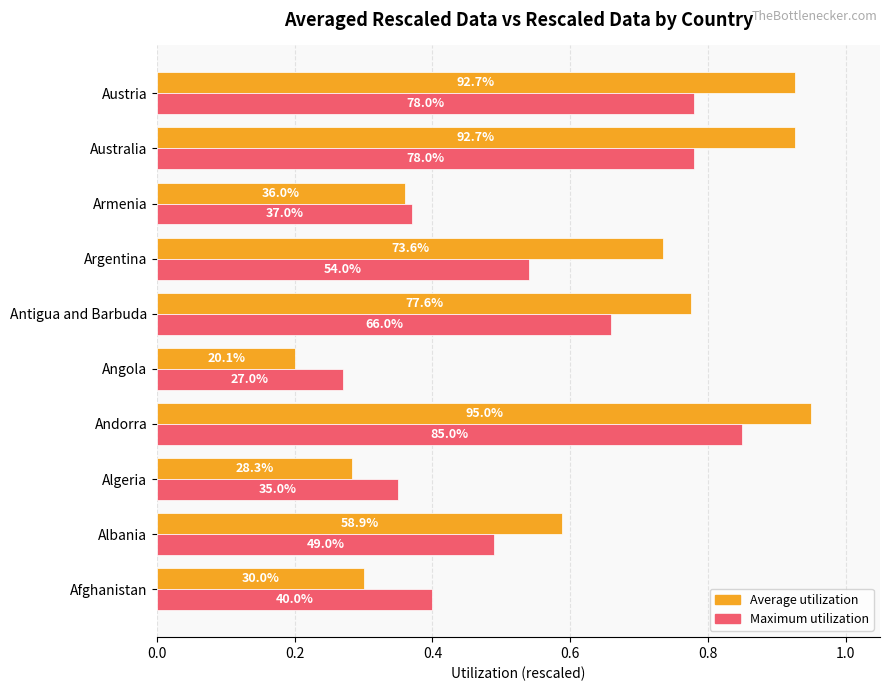

Reading right to left, list all the values displayed in this chart.

Average utilization: 0.9	0.9	0.4	0.7	0.8	0.2	1.0	0.3	0.6	0.3
Maximum utilization: 0.8	0.8	0.4	0.5	0.7	0.3	0.8	0.3	0.5	0.4